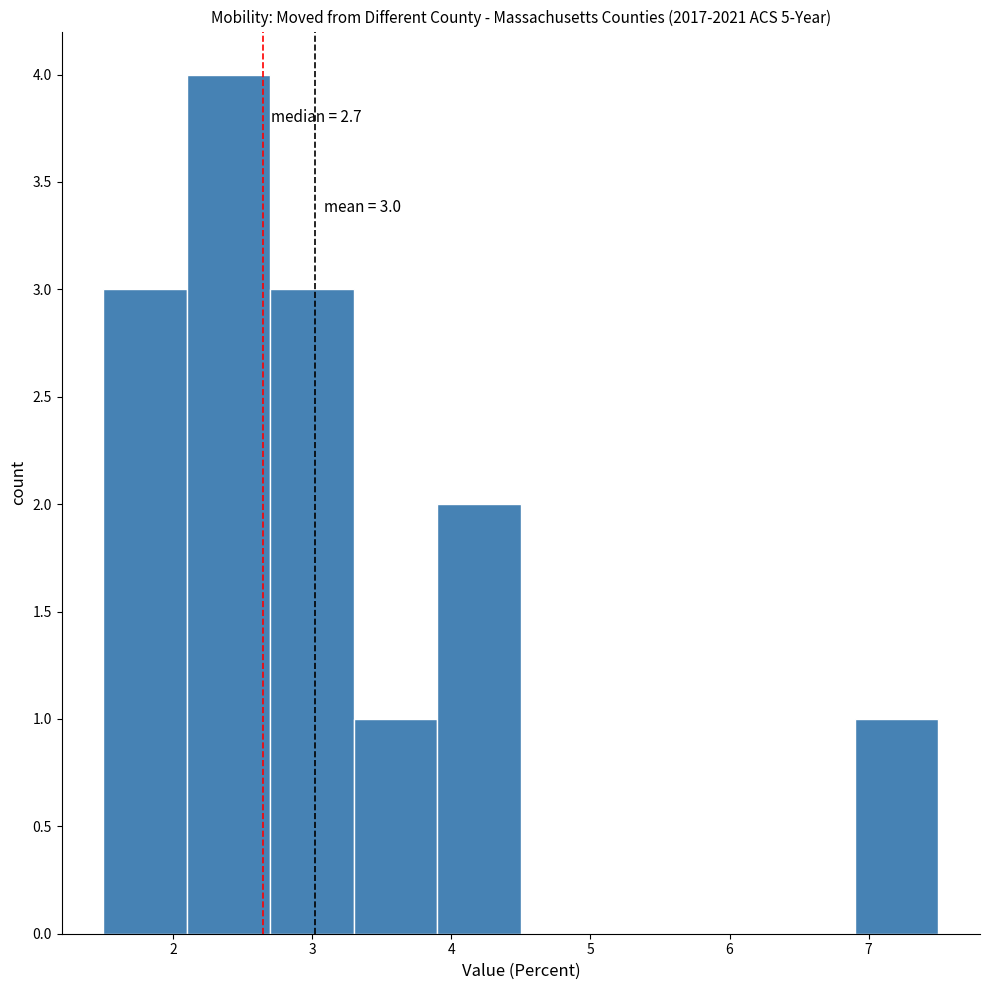

Over which range of the x-axis is the bar tallest?

2.1 to 2.7